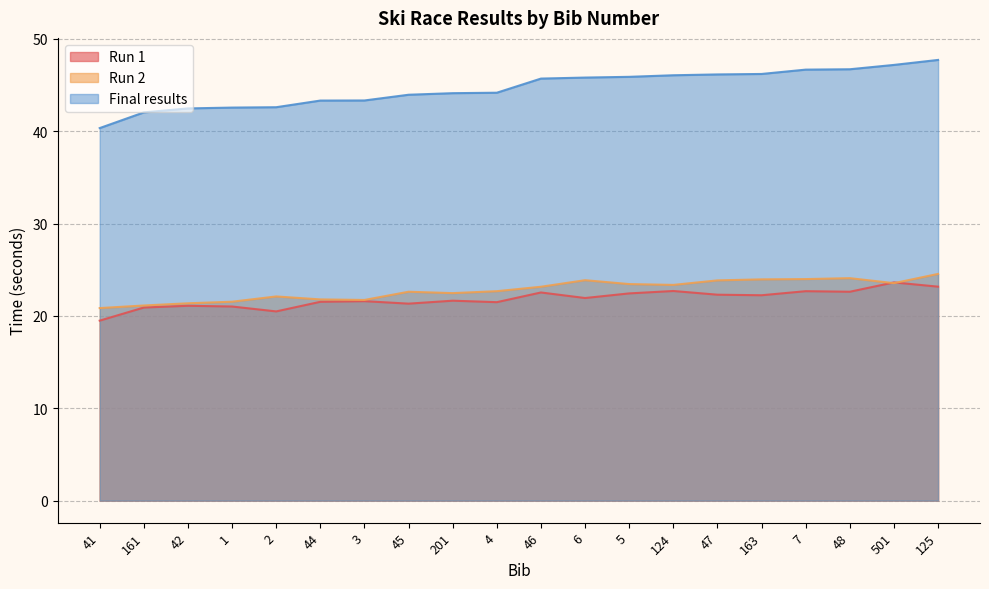

Reading left to right, what are all the values shown in this chart?

Run 1: 19.5	20.9	21.1	21.0	20.5	21.5	21.6	21.3	21.6	21.5	22.5	21.9	22.4	22.7	22.3	22.2	22.7	22.6	23.6	23.2
Run 2: 20.9	21.1	21.4	21.5	22.1	21.8	21.7	22.6	22.5	22.7	23.2	23.9	23.4	23.4	23.9	24.0	24.0	24.1	23.6	24.6
Final results: 40.3	42.0	42.5	42.6	42.6	43.3	43.3	44.0	44.1	44.2	45.7	45.8	45.9	46.1	46.1	46.2	46.7	46.7	47.2	47.7